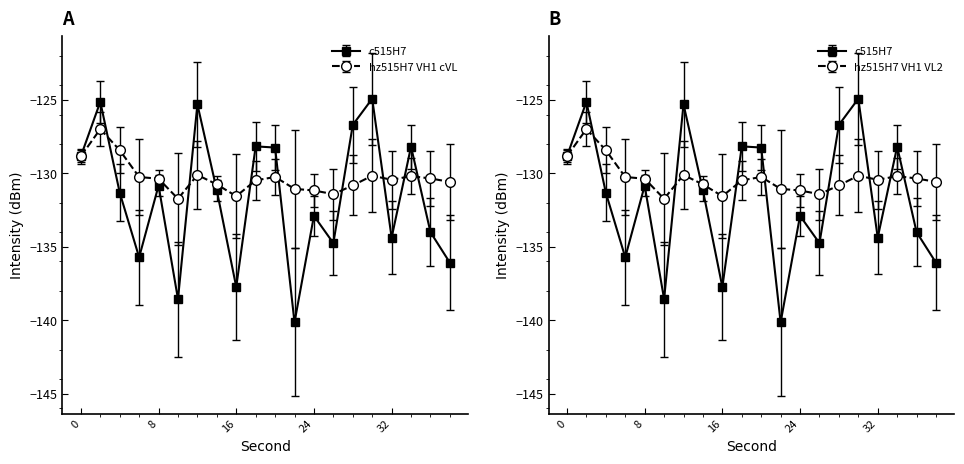

At which category does intensity(dBm) reach its first local peak?

2